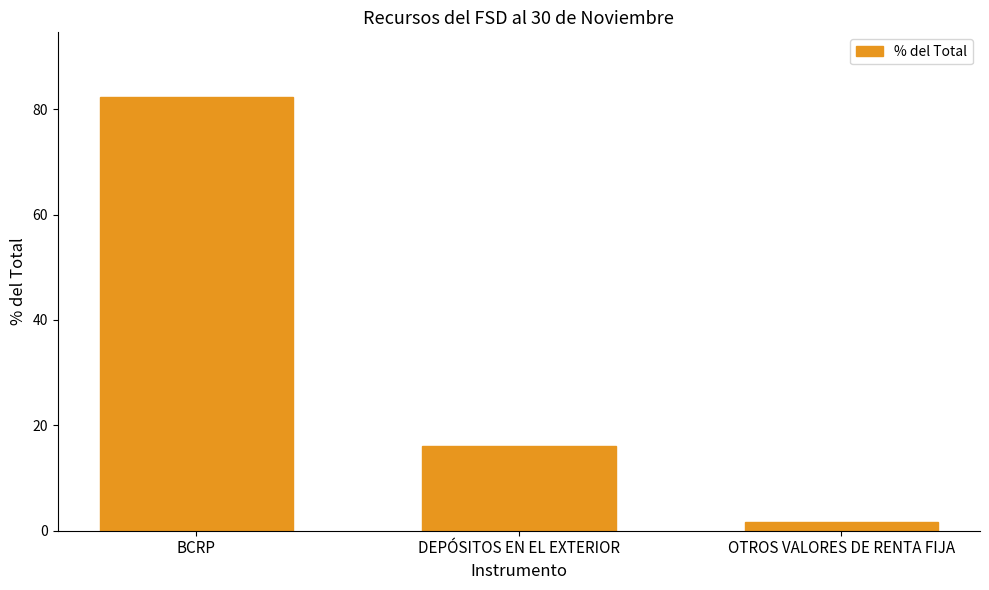

True or false: the data shows 127.8 at BCRP.

False